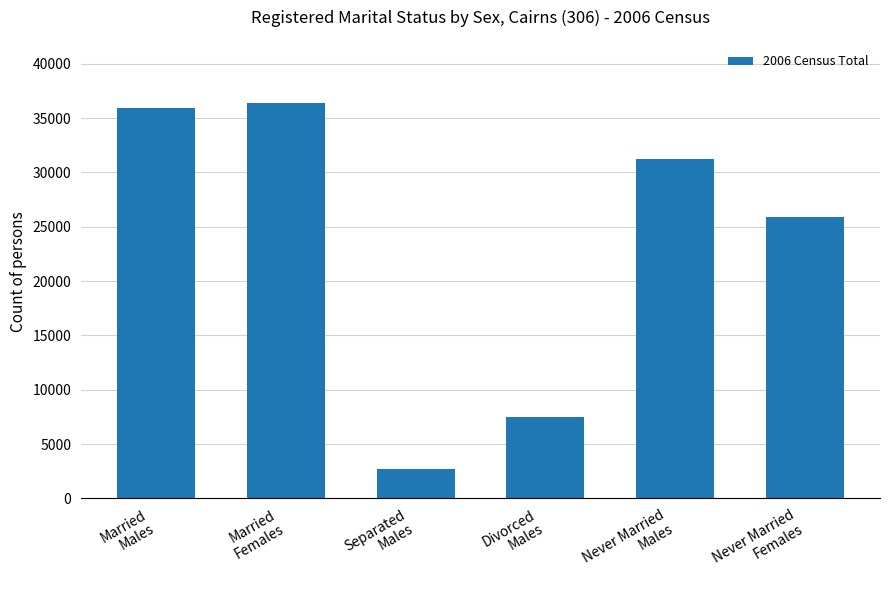

Where is the data nearest to the value 19518?

Never Married
Females